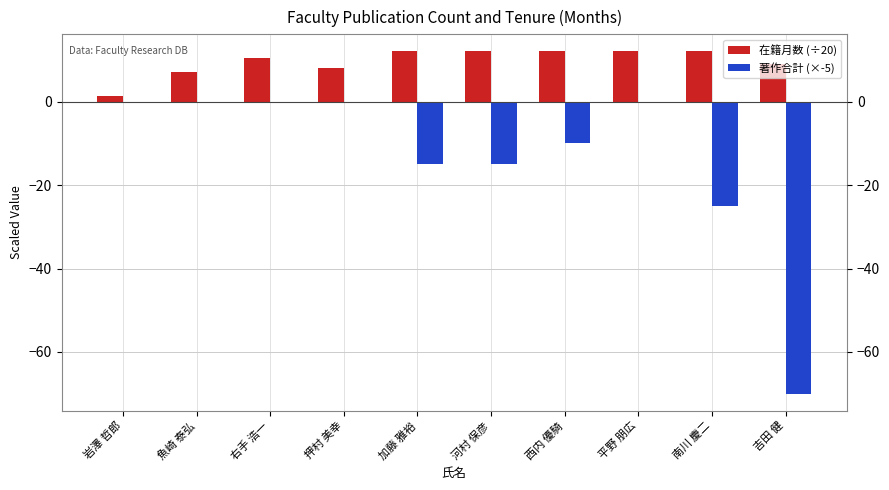

How many groups of bars are there?

10